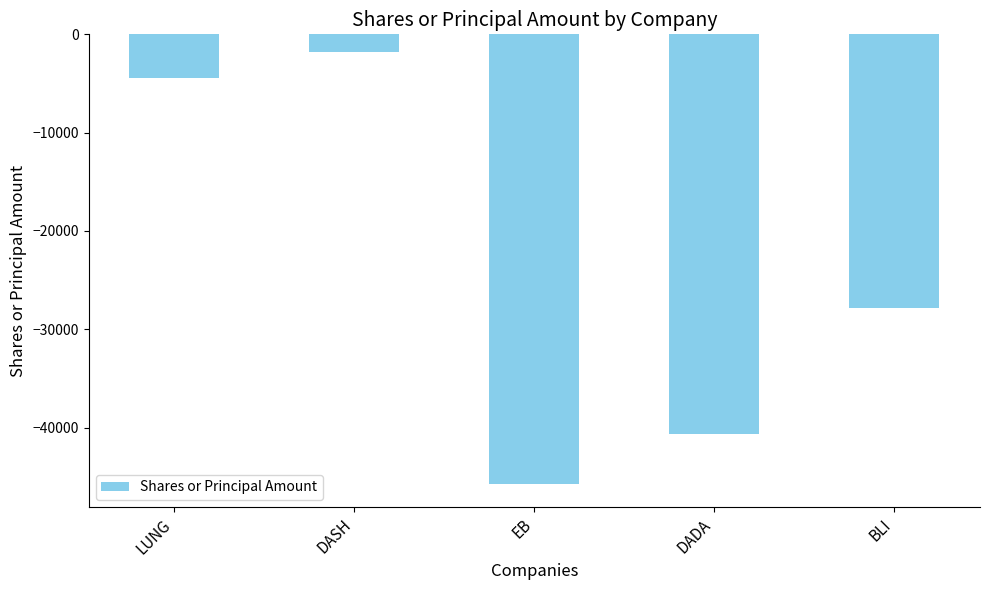

Rank the categories by value from lowest to highest.

EB, DADA, BLI, LUNG, DASH